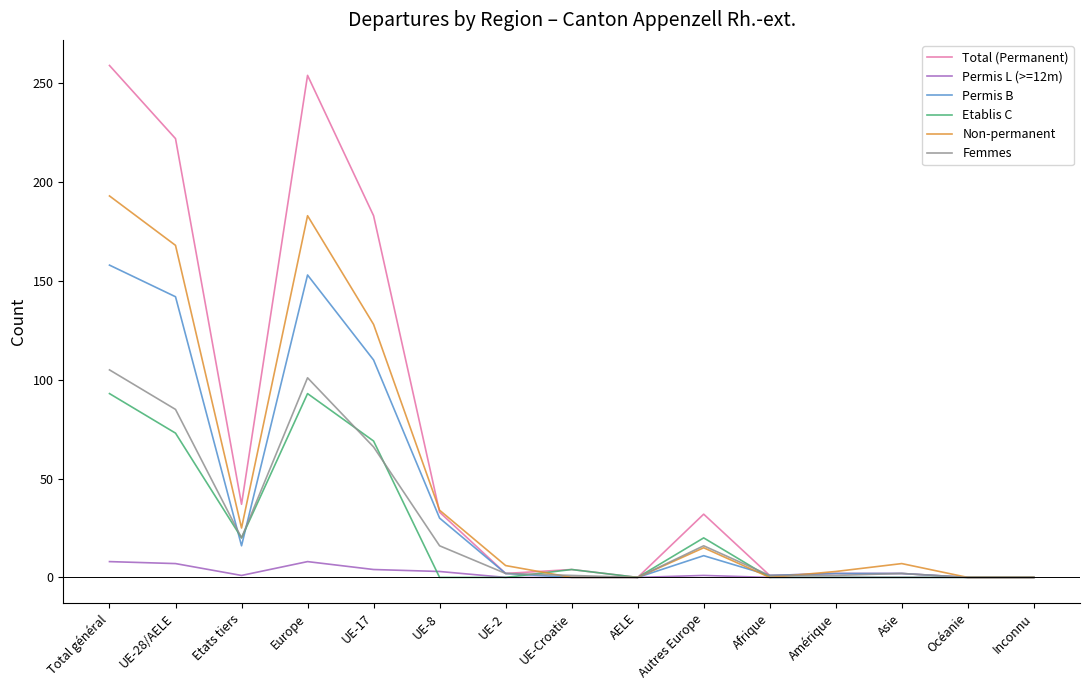

At how many categories does at least one series exceed 166?

4